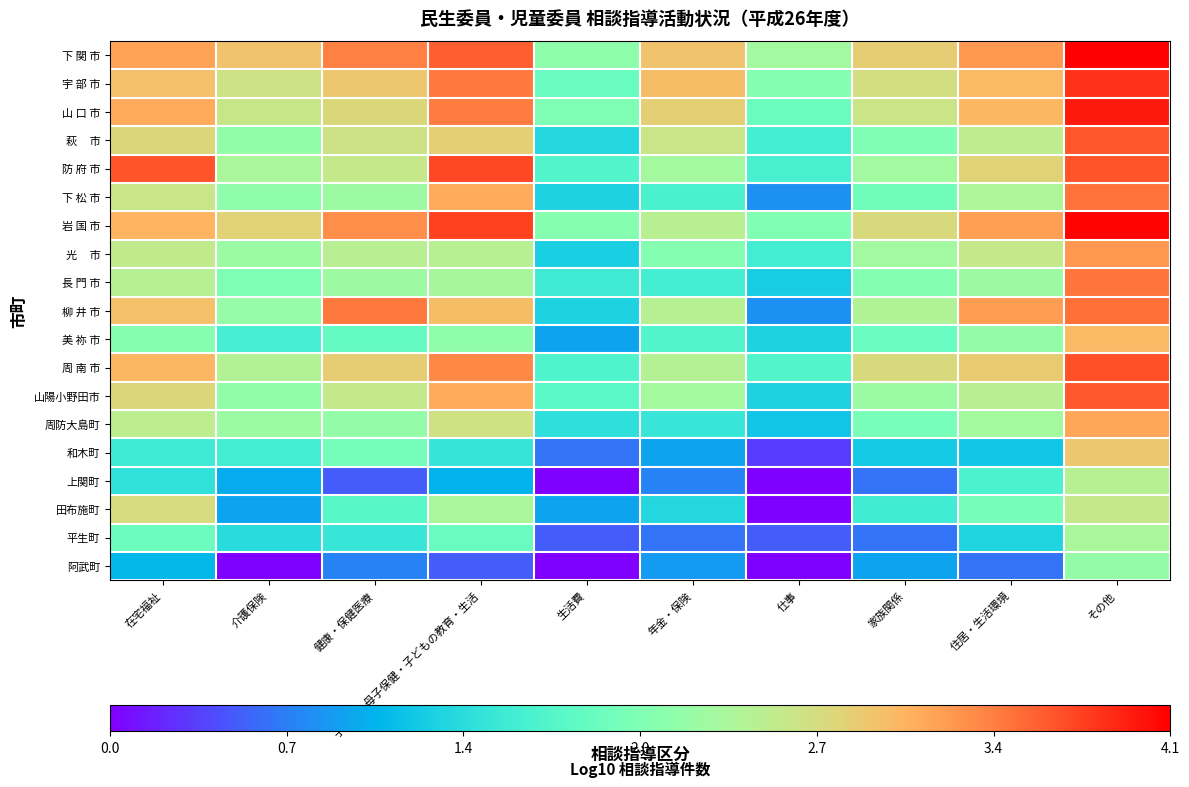

At 住居・生活環境, list the series in order from largest to smallest.

下 関 市, 柳 井 市, 岩 国 市, 山 口 市, 宇 部 市, 周 南 市, 防 府 市, 光 市, 萩 市, 山陽小野田市, 下 松 市, 周防大島町, 長 門 市, 美 祢 市, 田布施町, 上関町, 平生町, 和木町, 阿武町